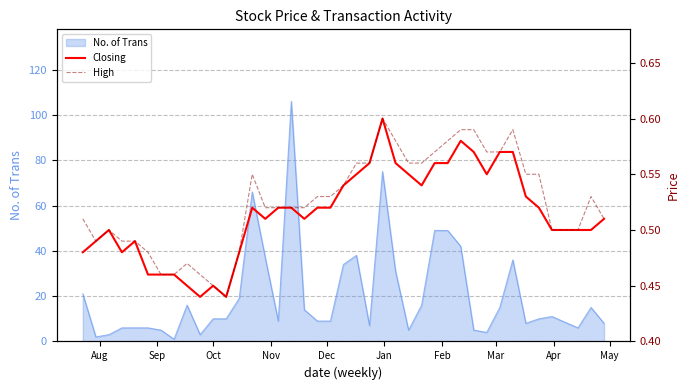

Does the chart have visible grid lines?

Yes